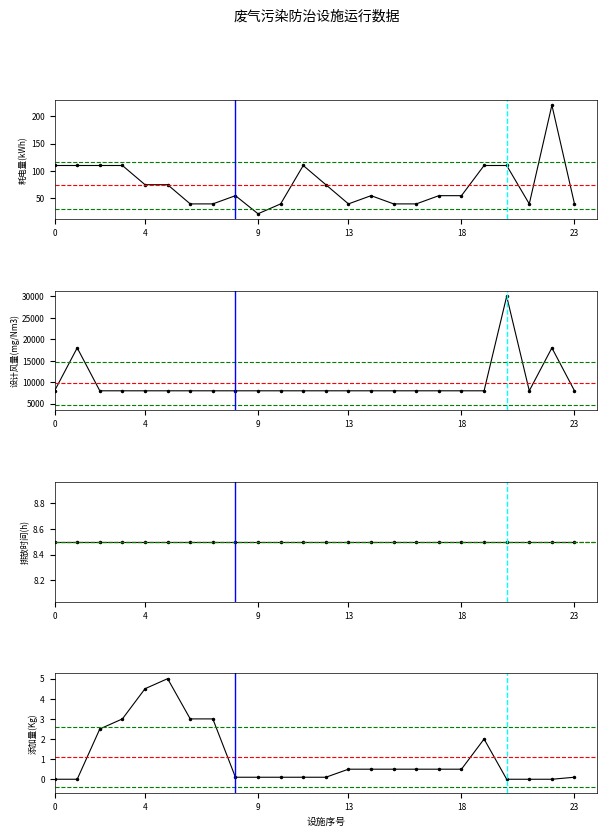

True or false: 设计风量(mg/Nm3) has a value of 8000.0 at 铬酸雾废气处理塔4.

True